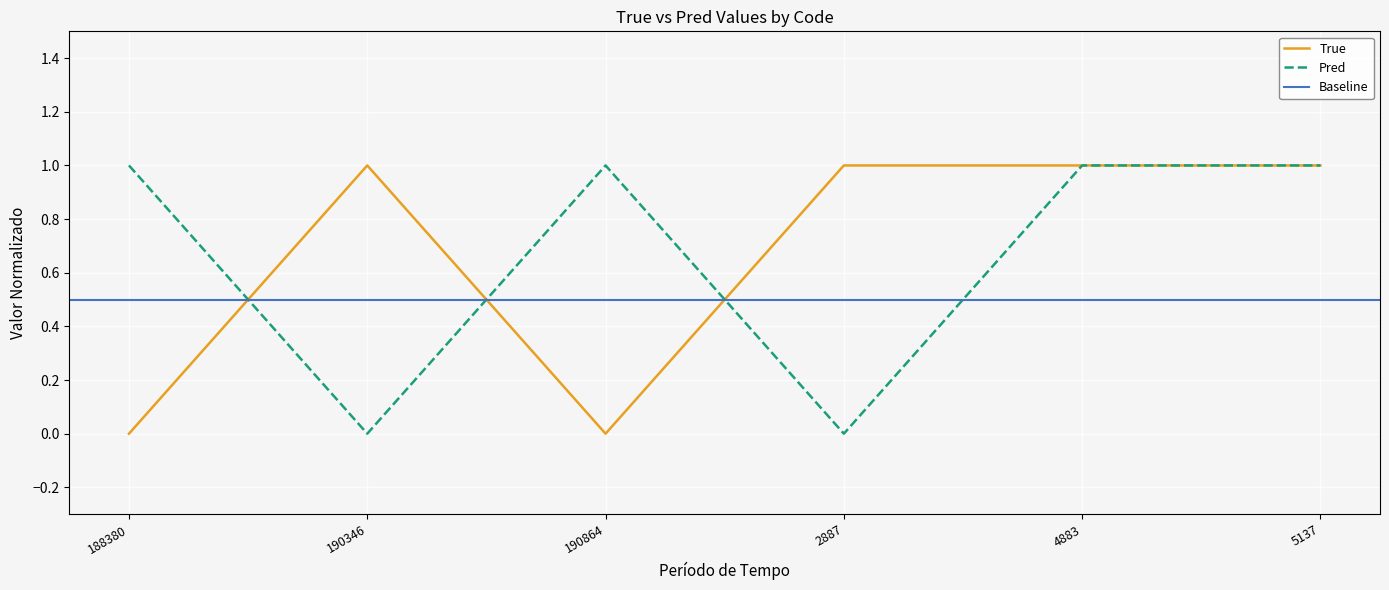

What is the total value across all series at 190346?

1